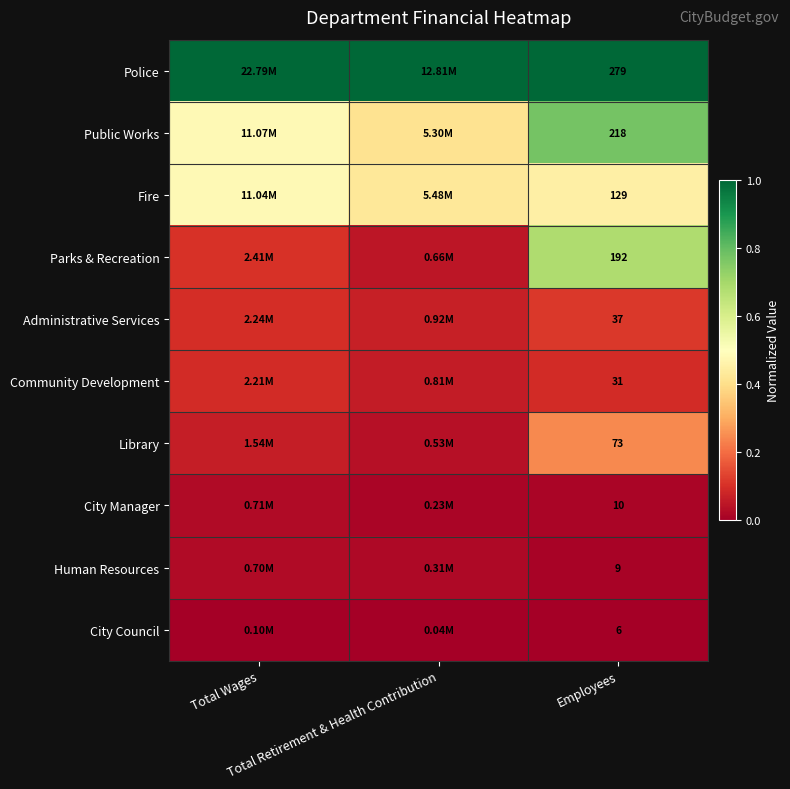

Count the Community Development values in the range 0 to 1.

3